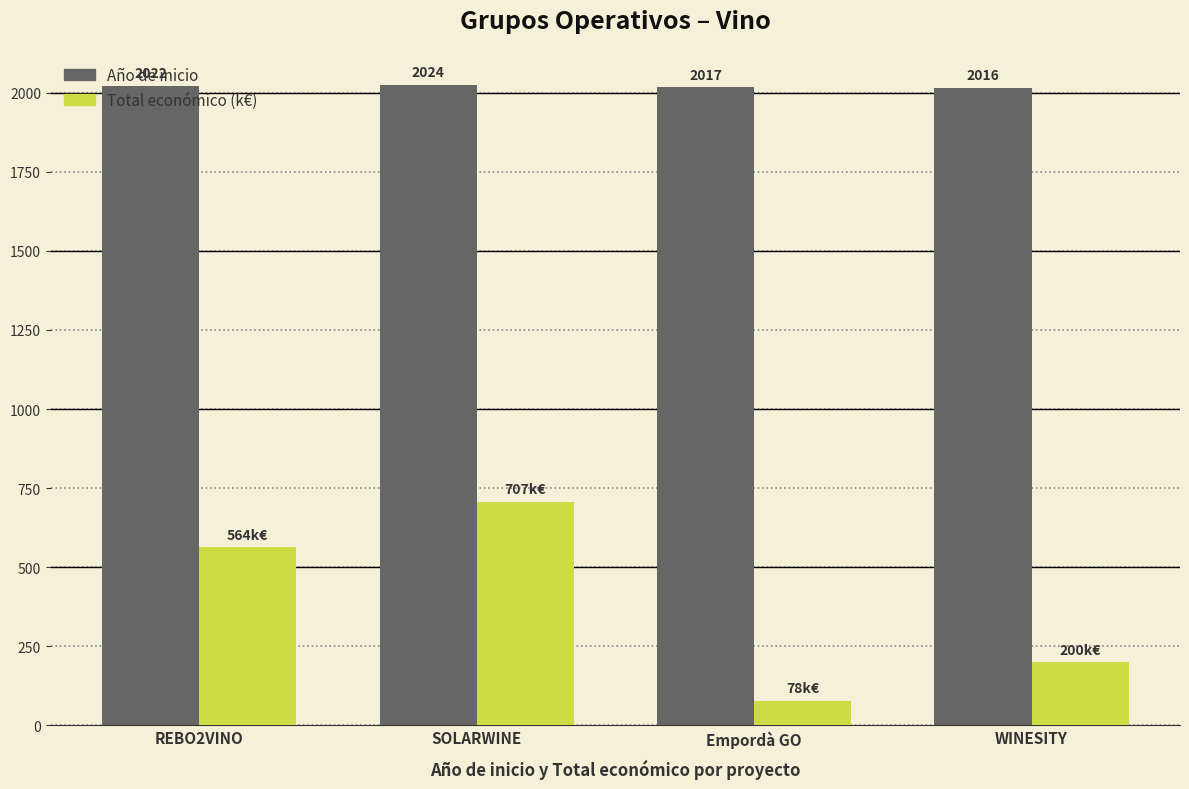

What is the value of the Total económico (k€) bar at the 3rd from the left?

78.1